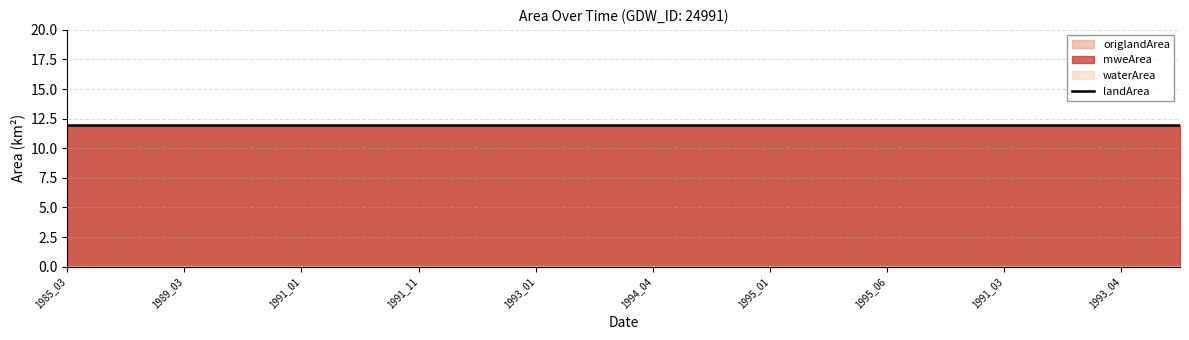

Which series has the widest spread of values?

landArea